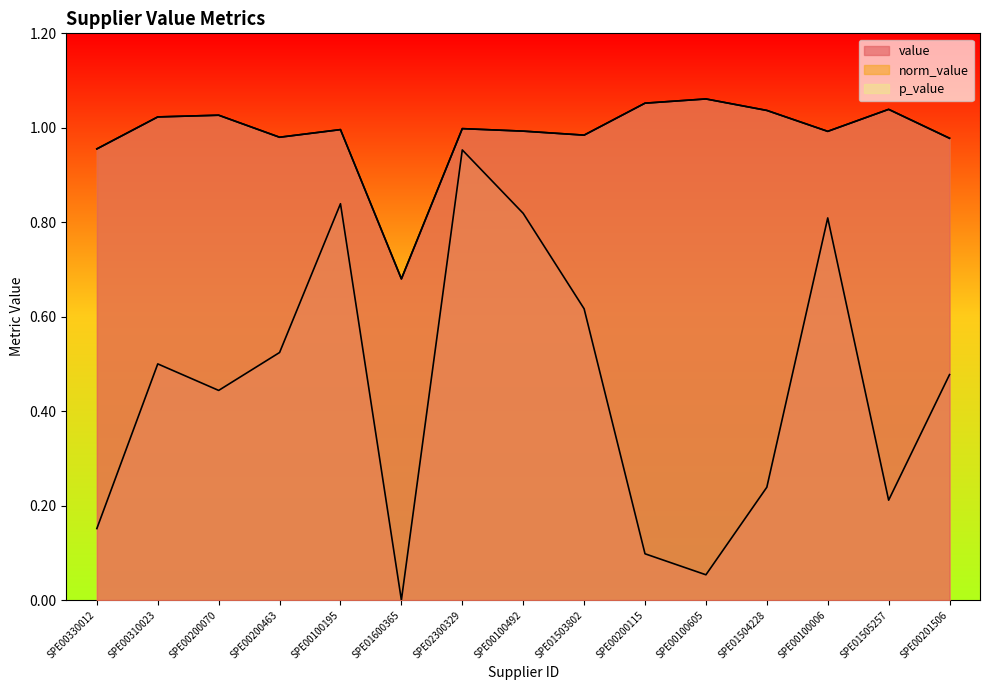

Is it true that p_value equals 0.4 at SPE00100006?

False